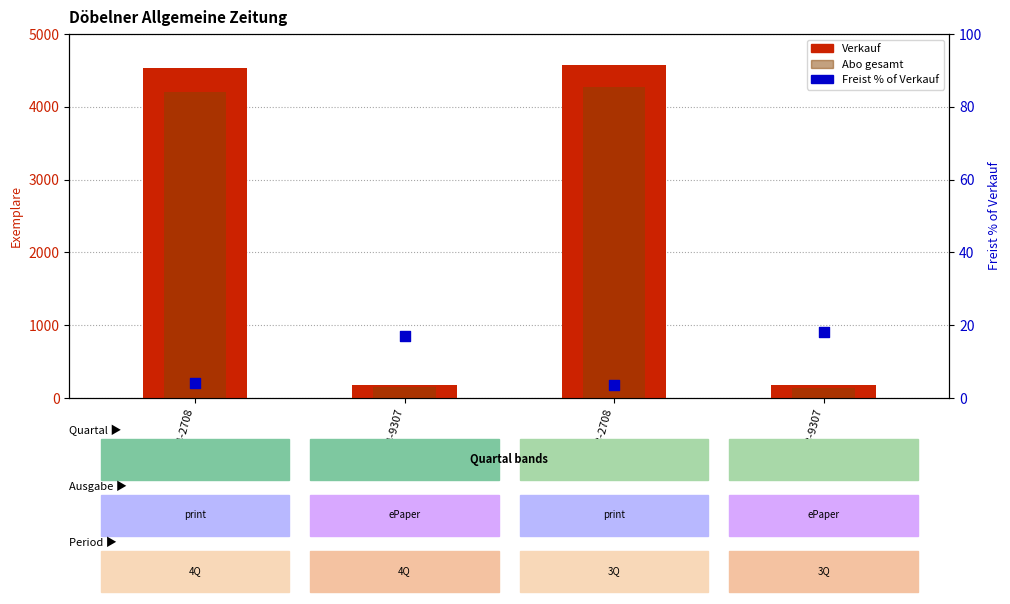

At which category is the sum across all series the highest?

20213-2708